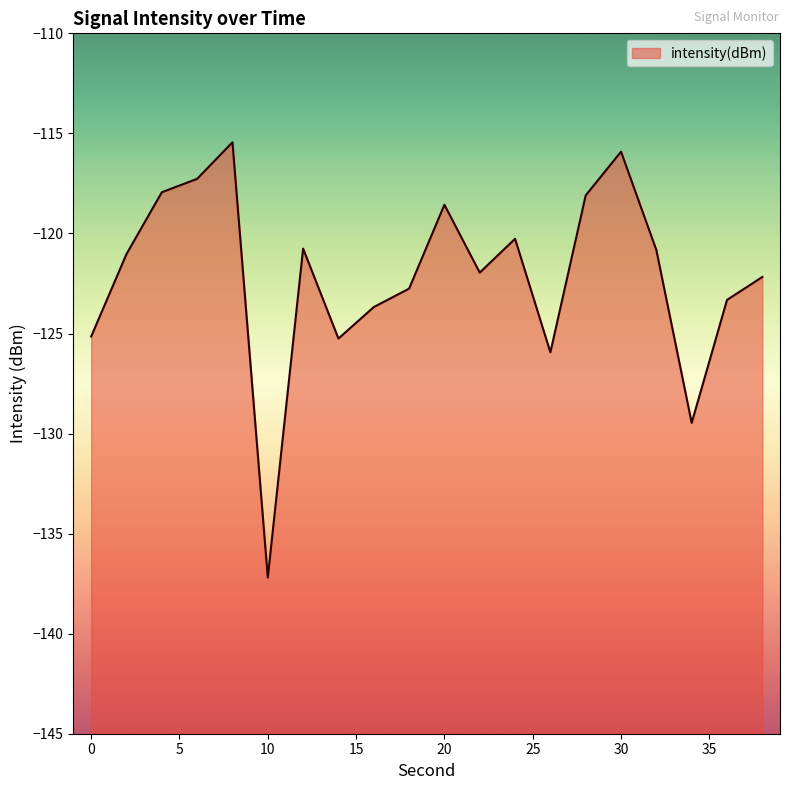

What is the change in value from 16 to 34?

-5.8